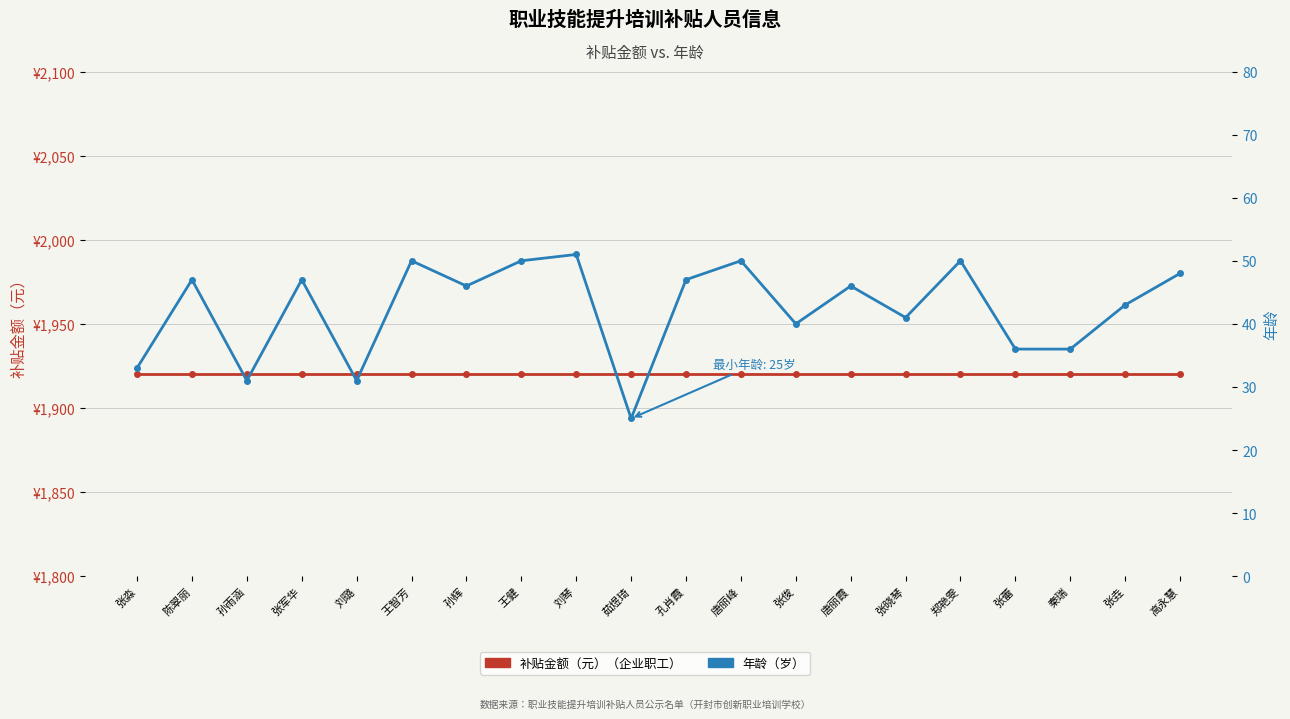

What position from the left is 王智芳?

6